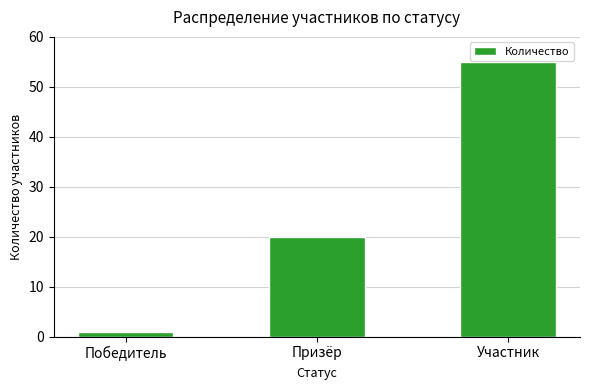

Rank the categories by value from lowest to highest.

Победитель, Призёр, Участник